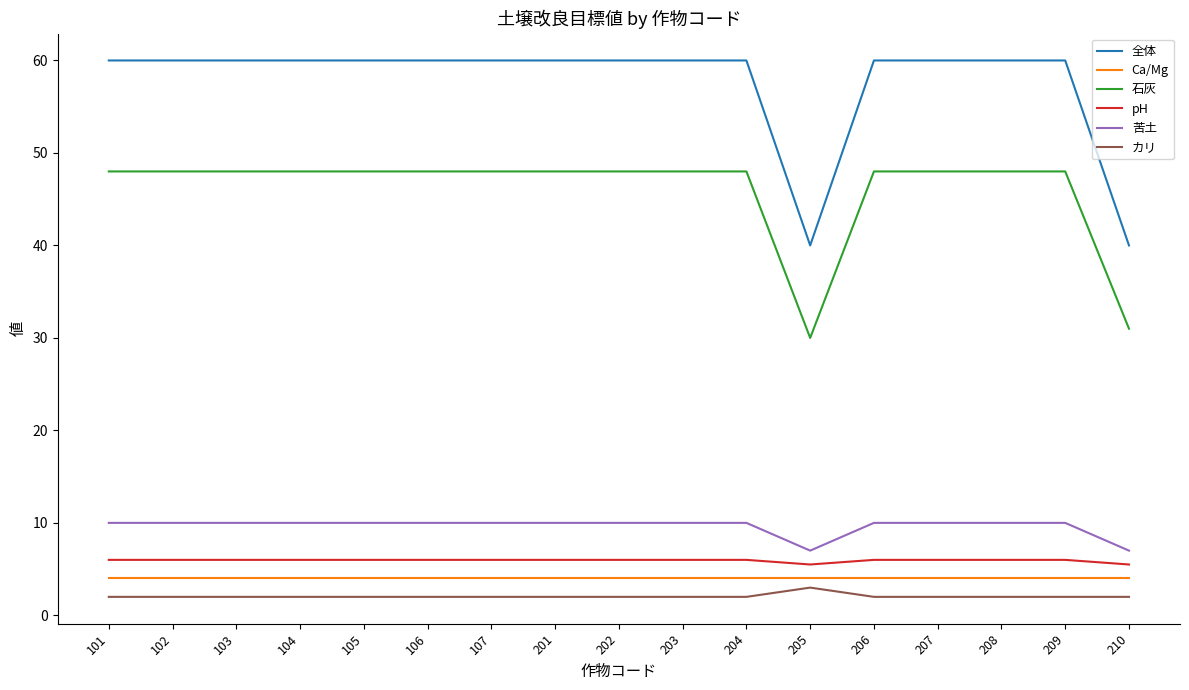

Which series changed the most between 101 and 205?

全体